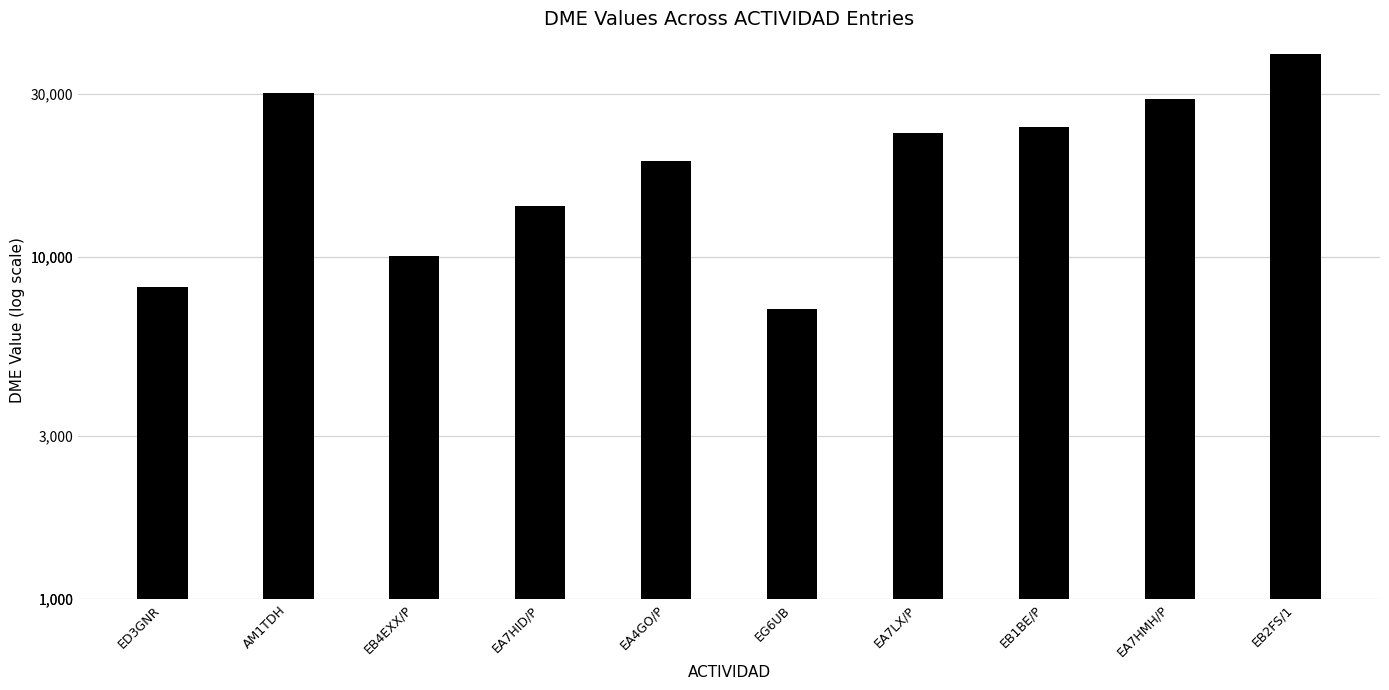

List the labels in order of value, largest first.

EB2FS/1, AM1TDH, EA7HMH/P, EB1BE/P, EA7LX/P, EA4GO/P, EA7HID/P, EB4EXX/P, ED3GNR, EG6UB